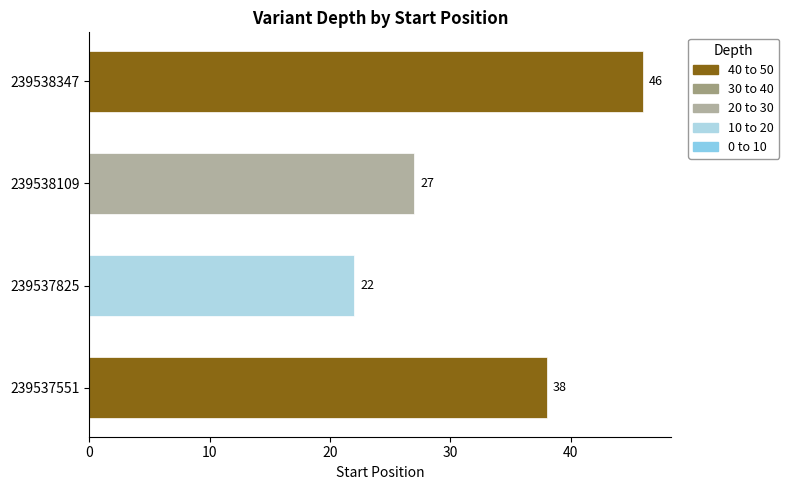

Rank the categories by value from lowest to highest.

239537825, 239538109, 239537551, 239538347